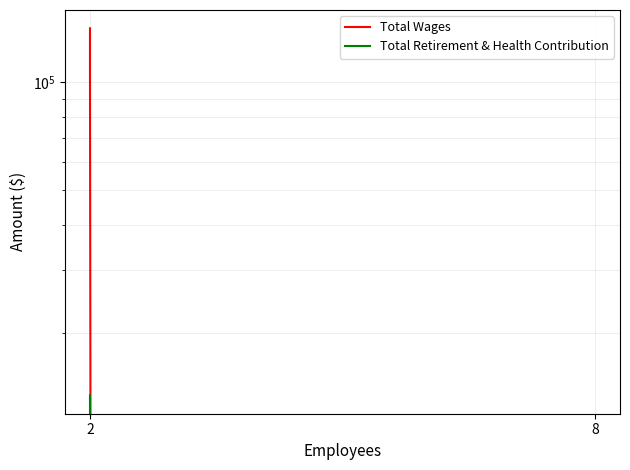

What are all the series names shown in the legend?

Total Wages, Total Retirement & Health Contribution